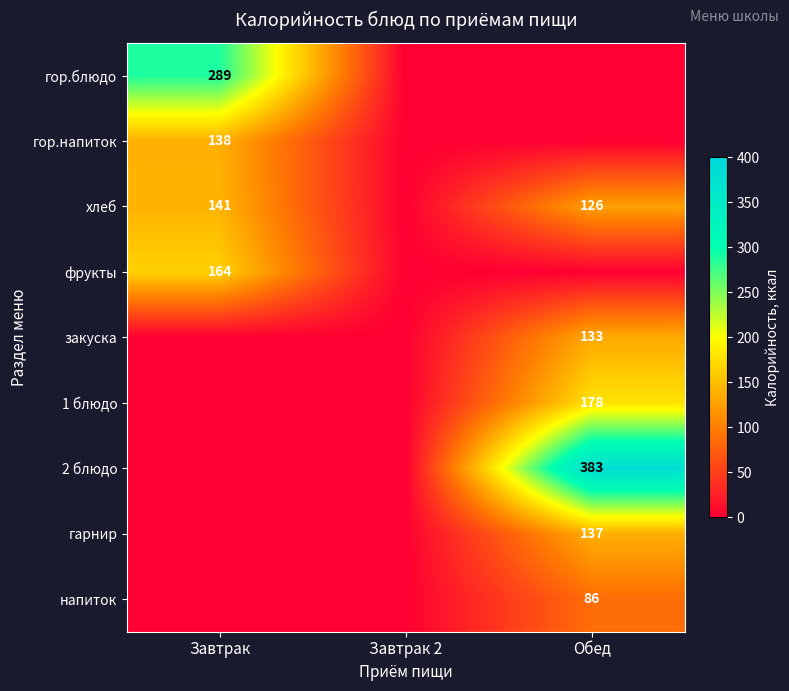

The value of гор.напиток at Завтрак is 49. True or false?

False